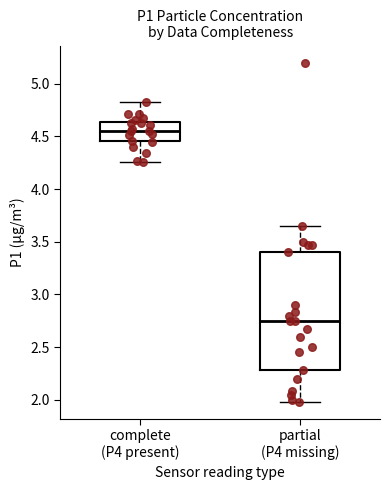

Which box is the tallest, from its lower edge to its upper edge?

partial (P4 missing)